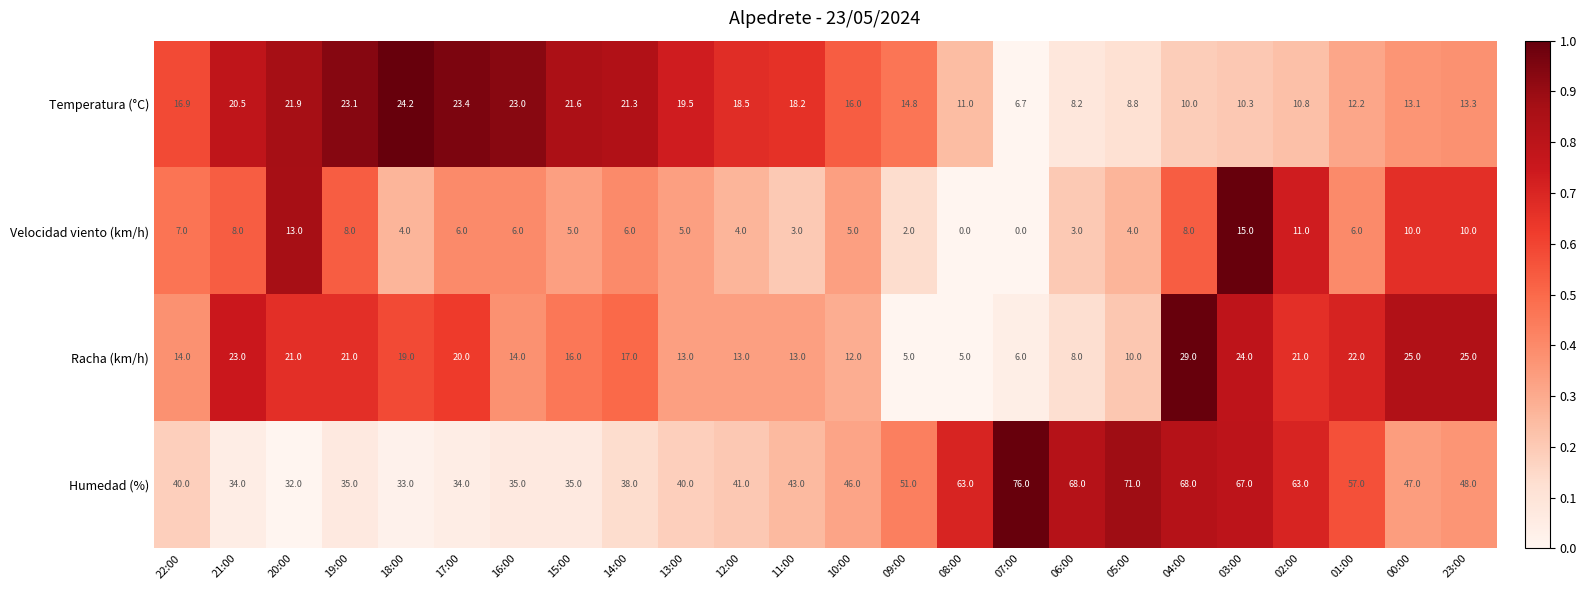

At which label is Racha (km/h) closest to 17?

14:00